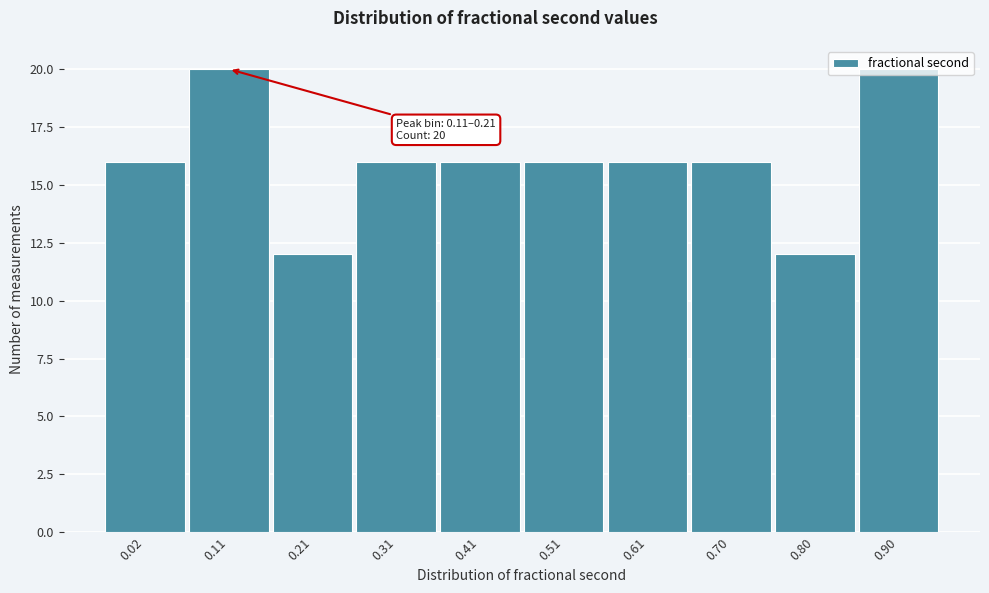

What is the difference between the second highest and second lowest values?

8